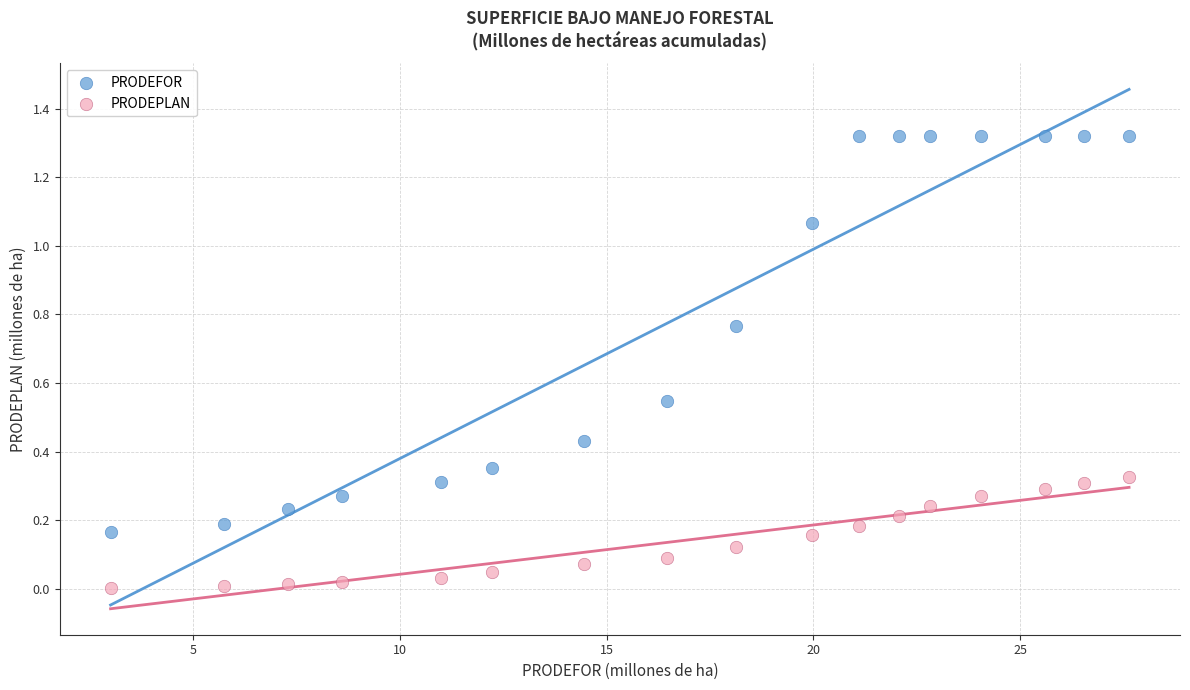

Across all data points, what is the range of X values (max minus min)?

24.6